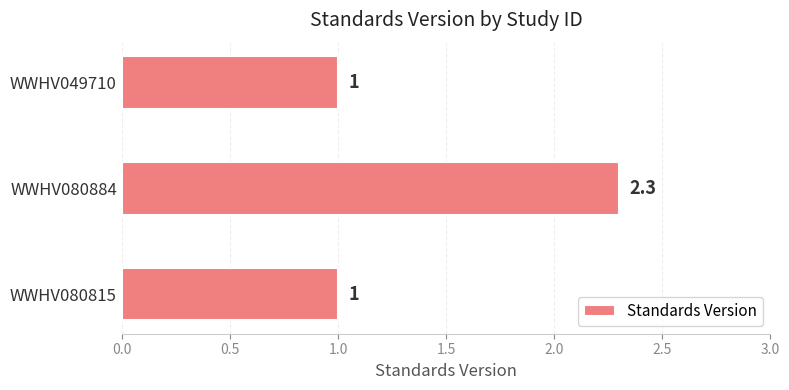

The value at WWHV080815 is 1.0. True or false?

True